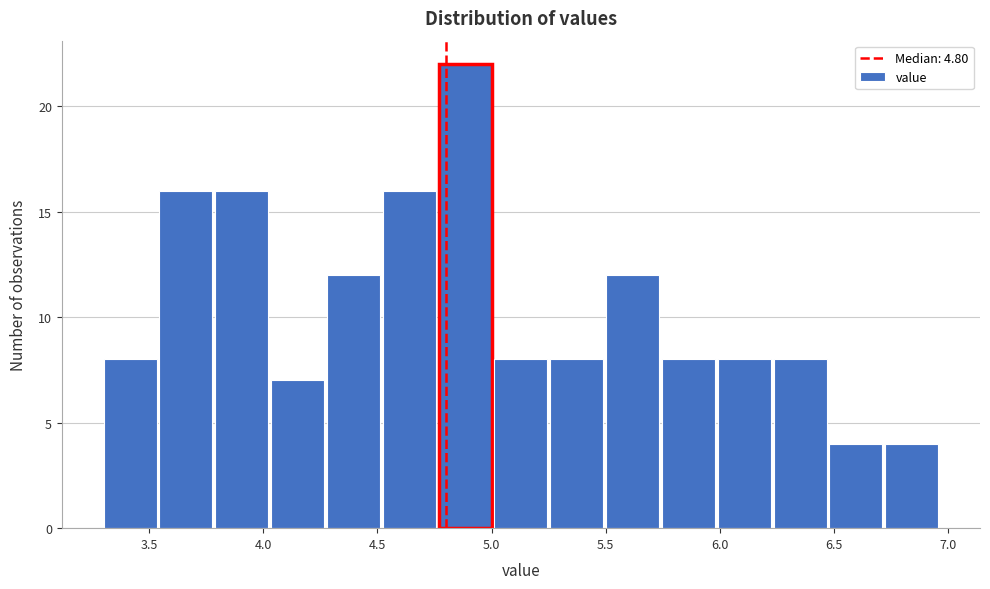

Reading left to right, transcribe this chart: for each bar, give the range it covers on the x-axis and its height. Neither the bar edges nor the heights are printed on the chart, so give them approximately, as read against the axes.

3.30 to 3.55: 8
3.55 to 3.80: 16
3.80 to 4.05: 16
4.05 to 4.30: 7
4.30 to 4.50: 12
4.50 to 4.75: 16
4.75 to 5.00: 22
5.00 to 5.25: 8
5.25 to 5.50: 8
5.50 to 5.75: 12
5.75 to 6.00: 8
6.00 to 6.25: 8
6.25 to 6.50: 8
6.50 to 6.75: 4
6.75 to 6.95: 4